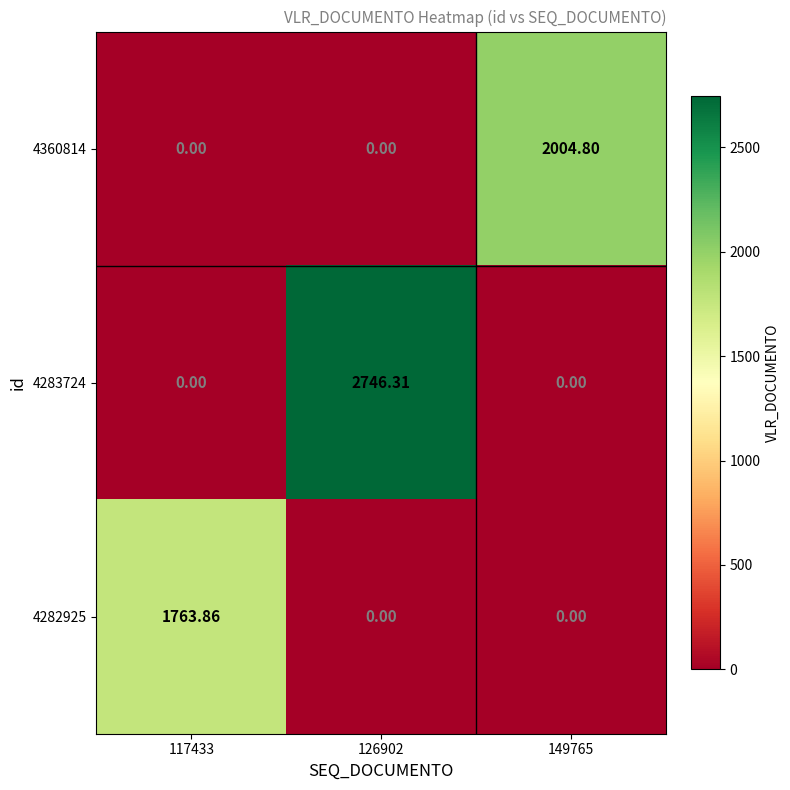

What is the greatest value displayed?

2746.3